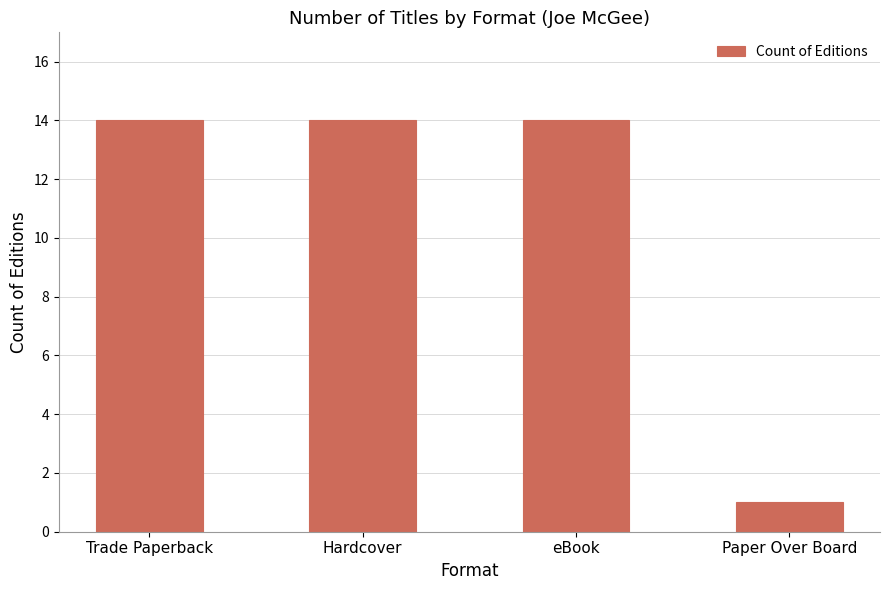

What is the sum of the values at Trade Paperback and eBook?

28